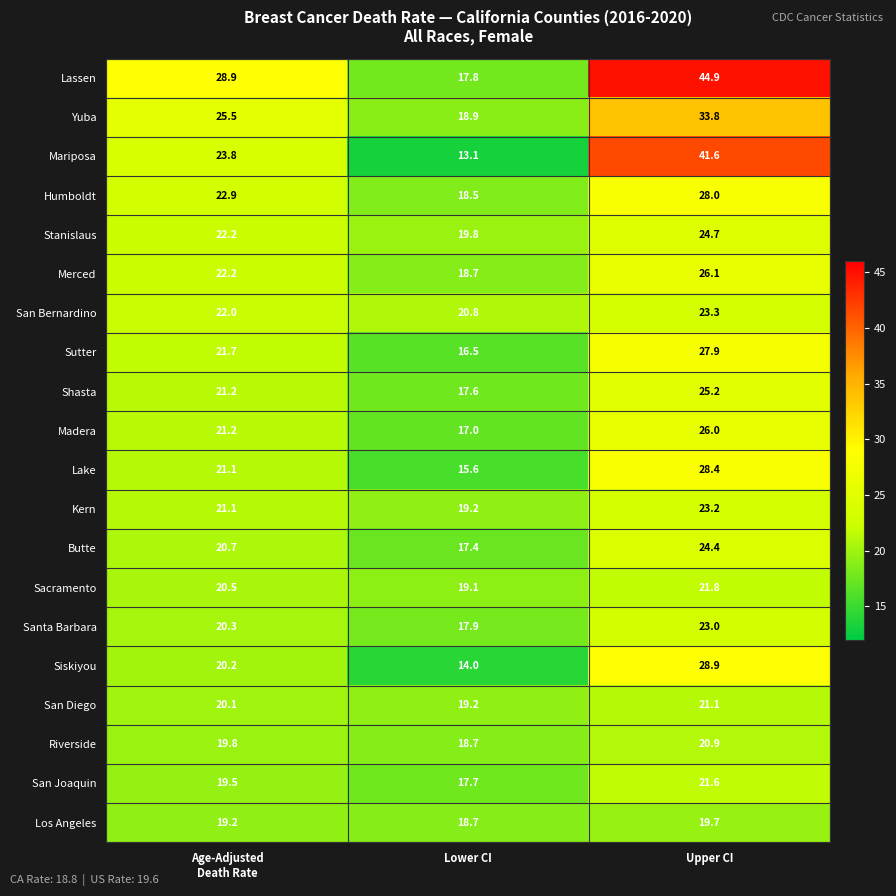

What is the spread (max minus min) of values at Lower CI?

7.7